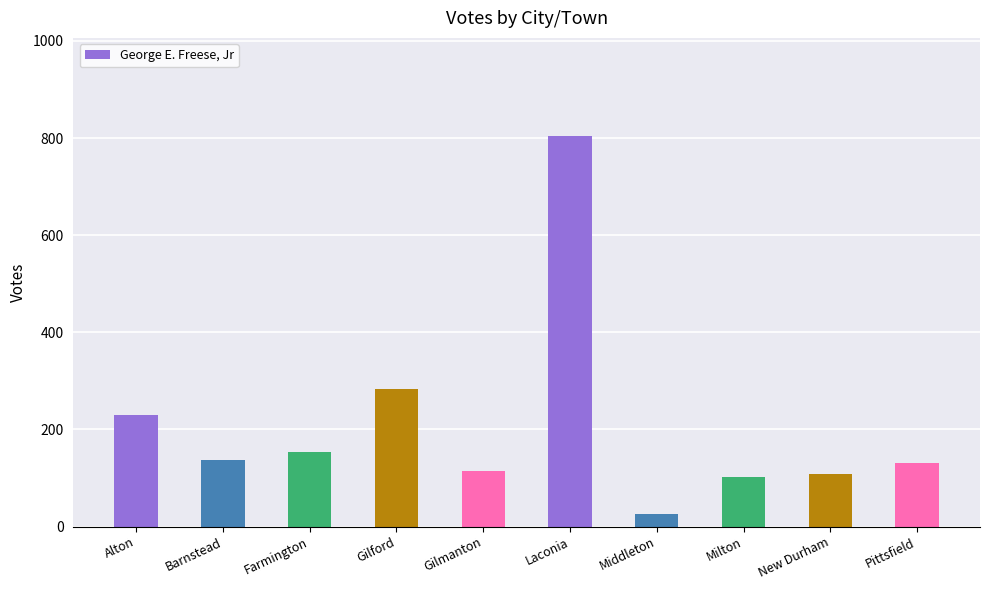

Are the bars horizontal?

No